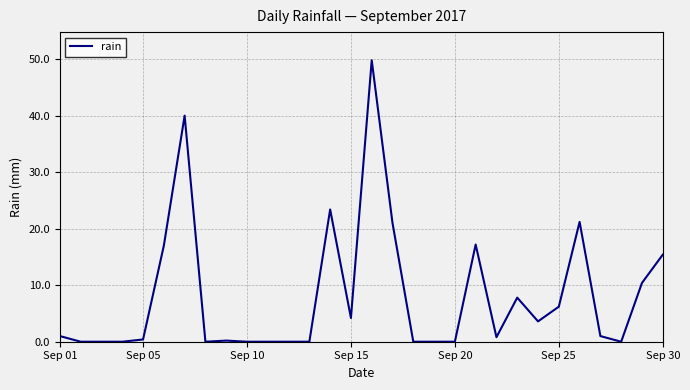

What is the difference between the maximum and minimum values?

49.8